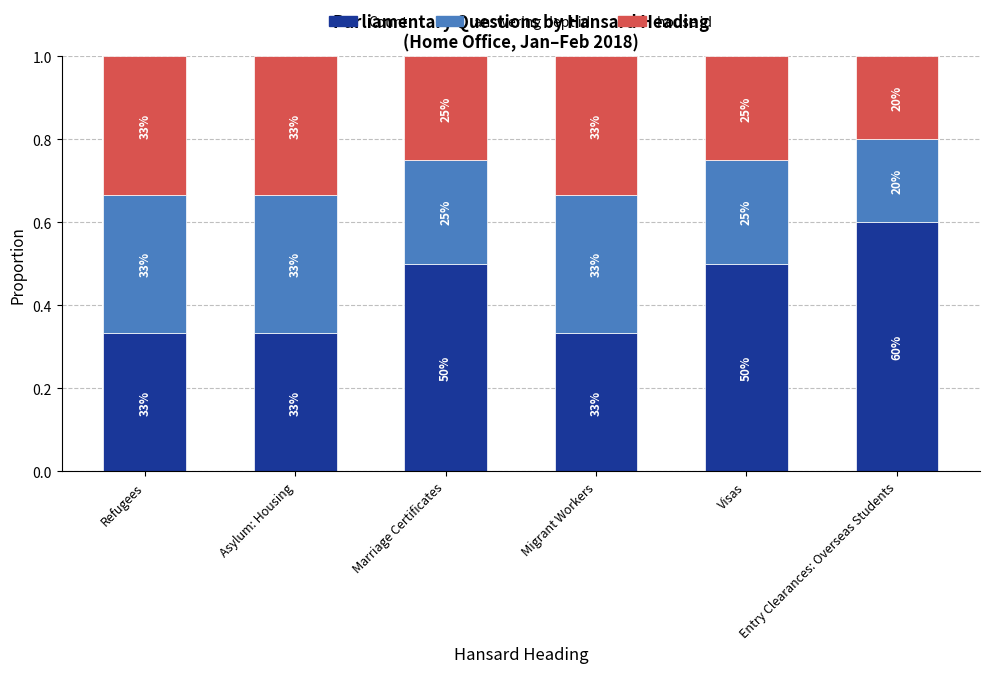

Are the bars grouped side by side (vs. stacked)?

No